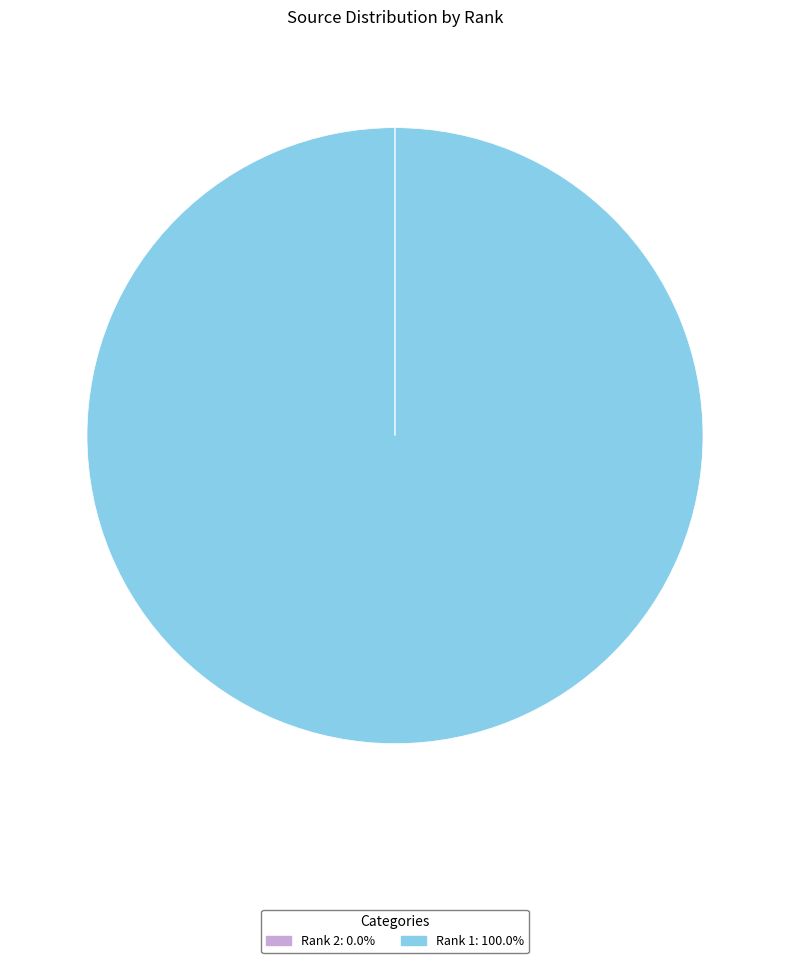

Is there a majority slice in this chart?

Yes